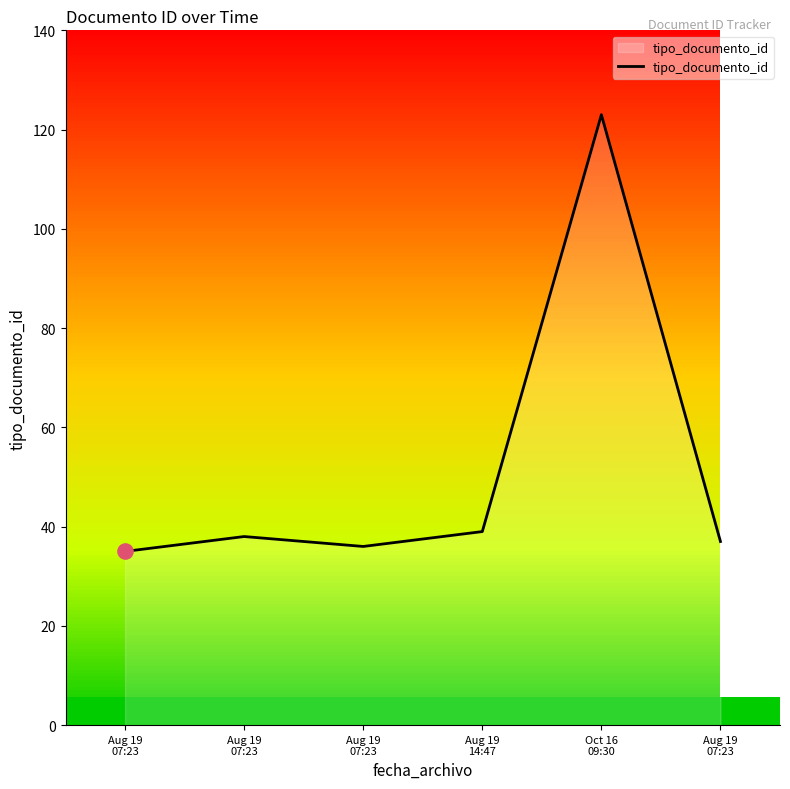

Which has a higher value, Aug 19
07:23 or Aug 19
14:47?

Aug 19
14:47